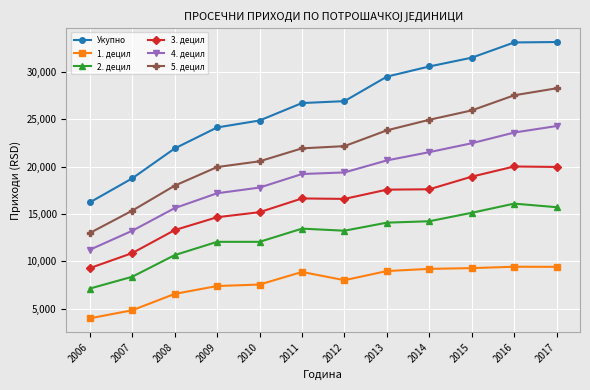

The Укупно series shows 12460.4 at 2010. True or false?

False